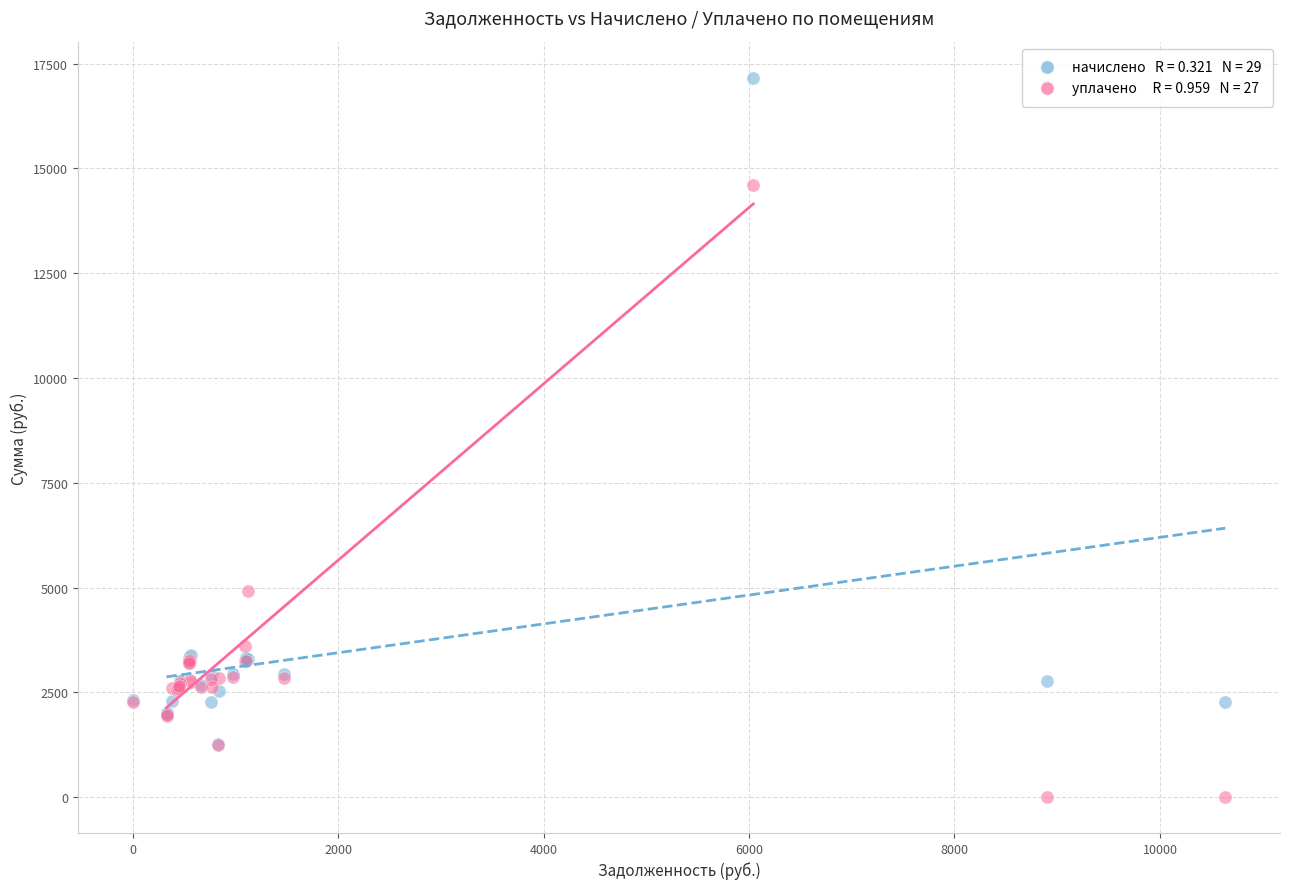

Across all series, what Y value is closest to 8573?

4922.5